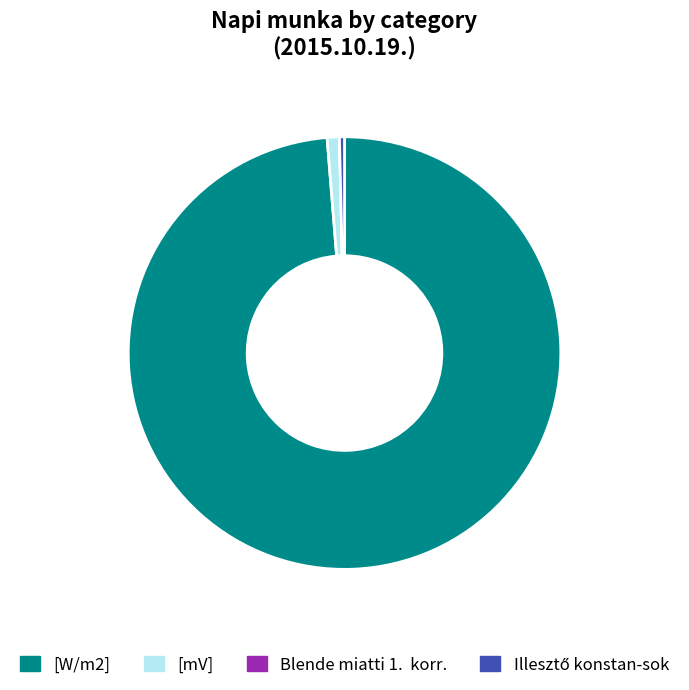

True or false: [mV] accounts for 1% of the total.

True